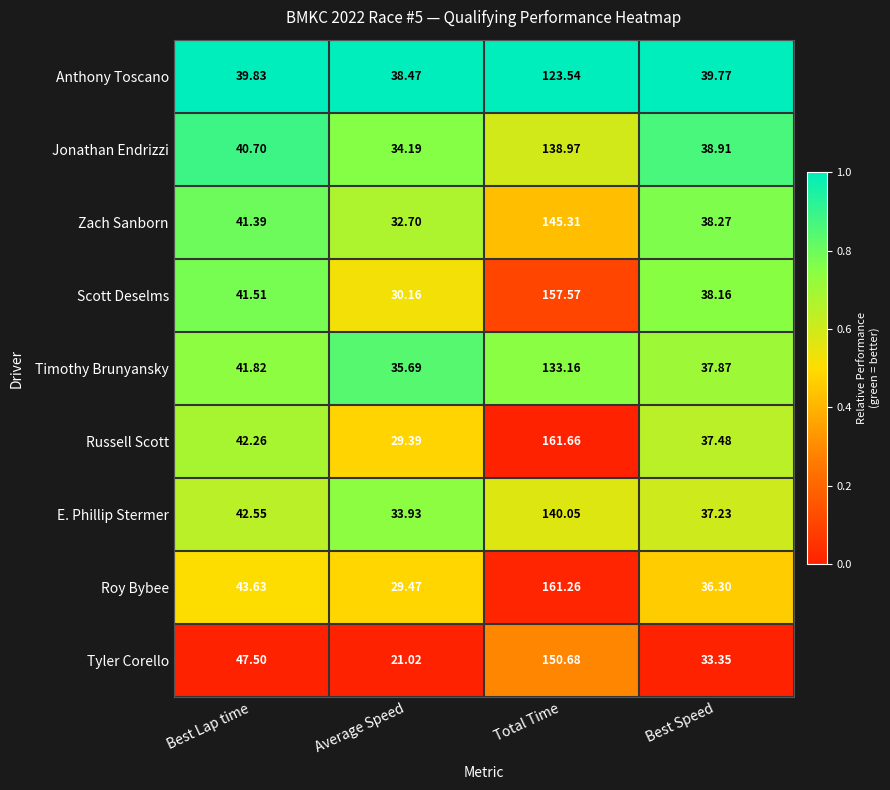

List the series in order of their peak value, lowest first.

Anthony Toscano, Timothy Brunyansky, Jonathan Endrizzi, E. Phillip Stermer, Zach Sanborn, Tyler Corello, Scott Deselms, Roy Bybee, Russell Scott